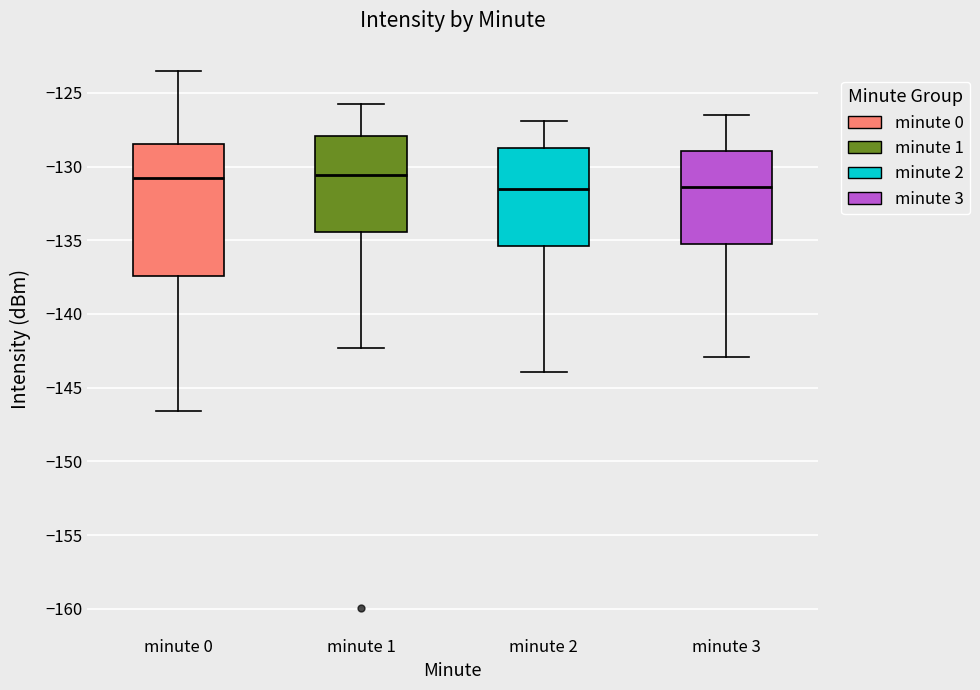

Reading left to right, read every box against the y-axis: the position of its median line, the range the box covers, and the ends of its whiskers. The values are not printed on the chart, so give them approximately, as read against the axis.

minute 0: median -131.0, box -137.5 to -128.5, whiskers -146.5 to -123.5
minute 1: median -130.5, box -134.5 to -128.0, whiskers -142.5 to -125.5
minute 2: median -131.5, box -135.5 to -129.0, whiskers -144.0 to -127.0
minute 3: median -131.5, box -135.0 to -129.0, whiskers -143.0 to -126.5